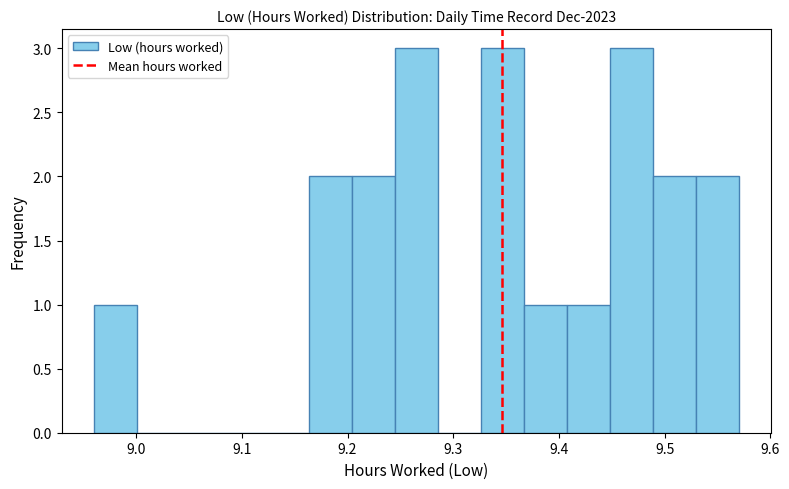

Reading left to right, transcribe this chart: for each bar, give the range it covers on the x-axis and its height. Neither the bar edges nor the heights are printed on the chart, so give them approximately, as read against the axes.

8.96 to 9.00: 1
9.00 to 9.04: 0
9.04 to 9.08: 0
9.08 to 9.12: 0
9.12 to 9.16: 0
9.16 to 9.20: 2
9.20 to 9.24: 2
9.24 to 9.29: 3
9.29 to 9.33: 0
9.33 to 9.37: 3
9.37 to 9.41: 1
9.41 to 9.45: 1
9.45 to 9.49: 3
9.49 to 9.53: 2
9.53 to 9.57: 2